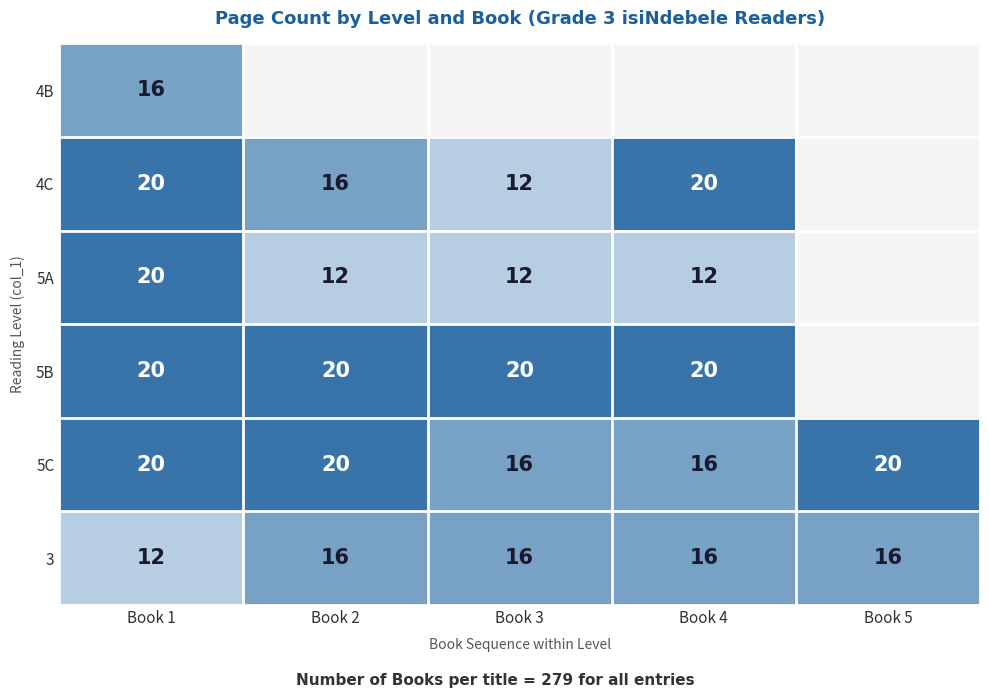

Is it true that 5C equals 16 at Book 3?

True